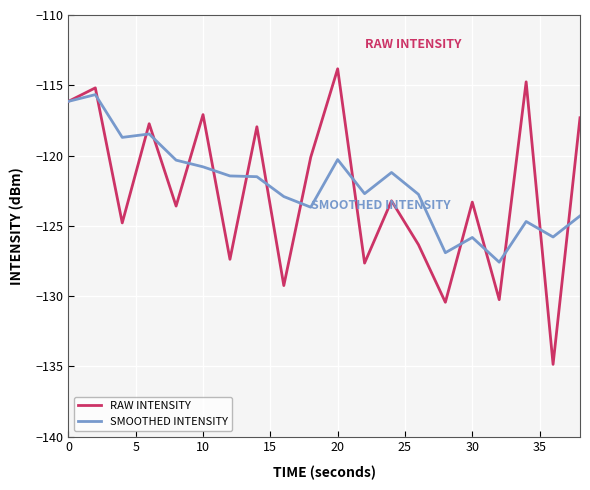

What are all the series names shown in the legend?

RAW INTENSITY, SMOOTHED INTENSITY